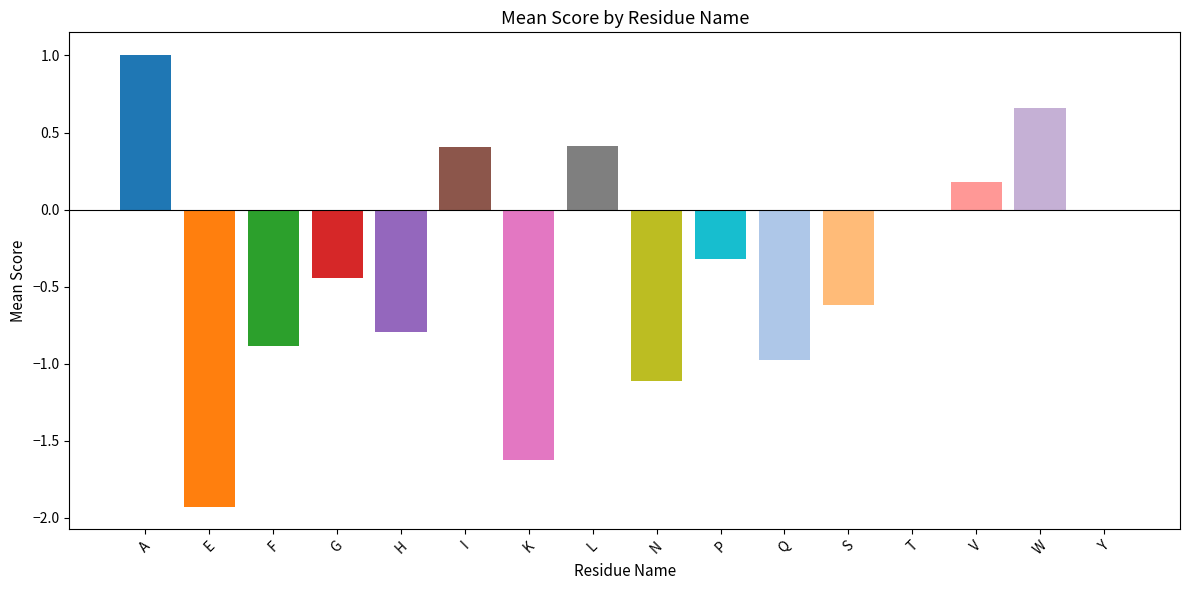

Which has a higher value, N or E?

N